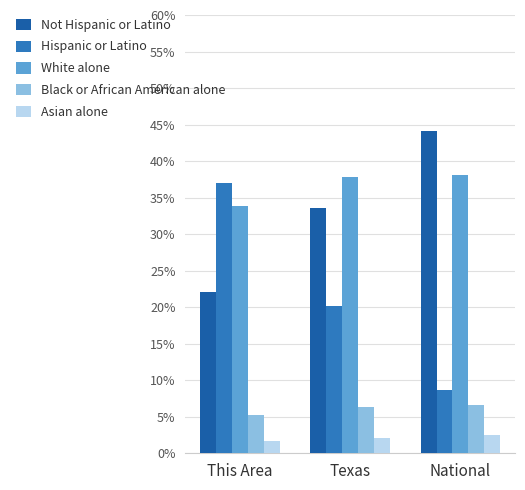

How many groups of bars are there?

3